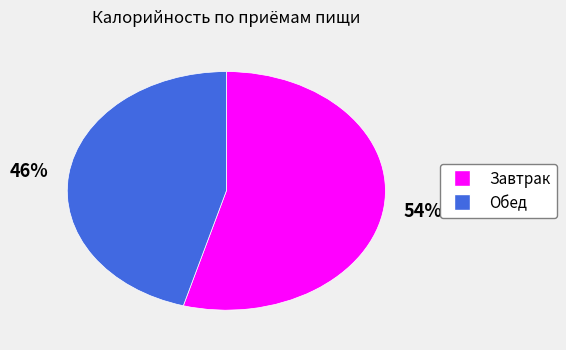

To the nearest percent, what percentage of the pie is Завтрак?

54%